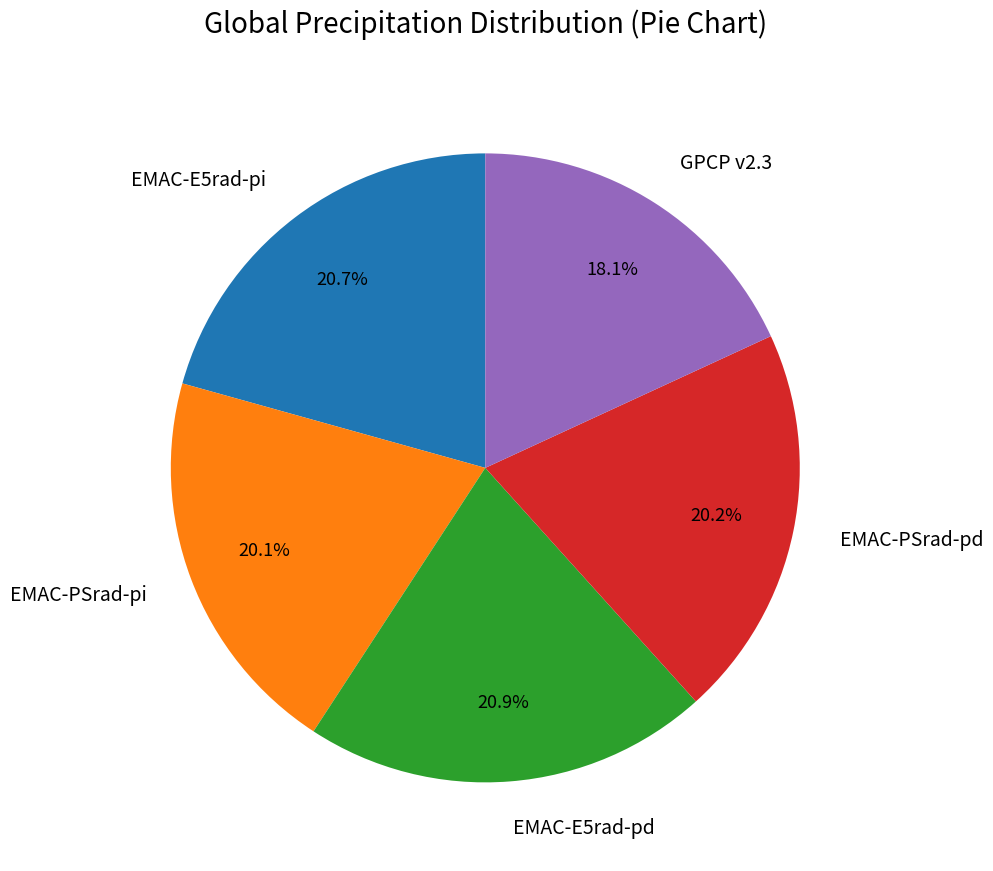

How many slices are in this pie chart?

5